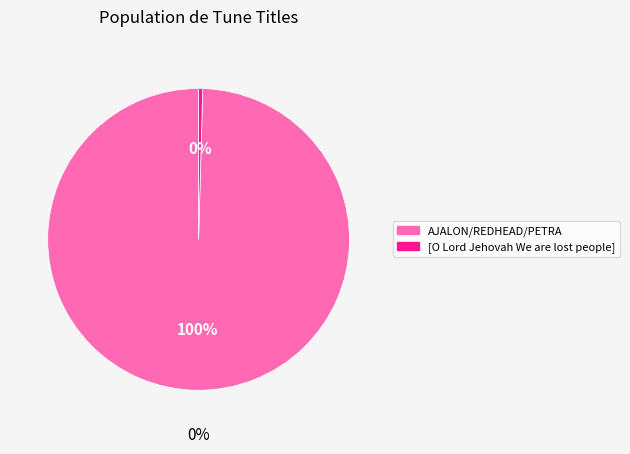

Which category has the biggest portion of the pie?

AJALON/REDHEAD/PETRA